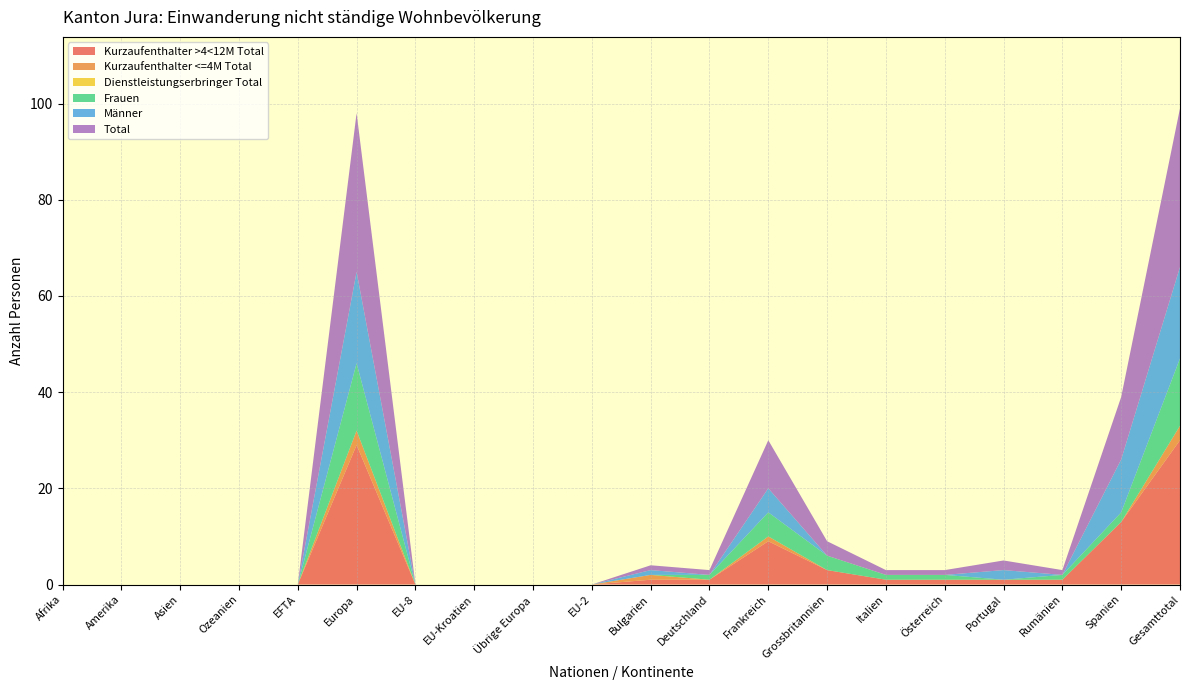

Reading left to right, list all the values displayed in this chart.

Kurzaufenthalter >4<12M Total: Afrika=0	Amerika=0	Asien=0	Ozeanien=0	EFTA=0	Europa=29	EU-8=0	EU-Kroatien=0	Übrige Europa=0	EU-2=0	Bulgarien=1	Deutschland=1	Frankreich=9	Grossbritannien=3	Italien=1	Österreich=1	Portugal=1	Rumänien=1	Spanien=13	Gesamttotal=30
Kurzaufenthalter <=4M Total: Afrika=0	Amerika=0	Asien=0	Ozeanien=0	EFTA=0	Europa=3	EU-8=0	EU-Kroatien=0	Übrige Europa=0	EU-2=0	Bulgarien=1	Deutschland=0	Frankreich=1	Grossbritannien=0	Italien=0	Österreich=0	Portugal=0	Rumänien=0	Spanien=0	Gesamttotal=3
Dienstleistungserbringer Total: Afrika=0	Amerika=0	Asien=0	Ozeanien=0	EFTA=0	Europa=0	EU-8=0	EU-Kroatien=0	Übrige Europa=0	EU-2=0	Bulgarien=0	Deutschland=0	Frankreich=0	Grossbritannien=0	Italien=0	Österreich=0	Portugal=0	Rumänien=0	Spanien=0	Gesamttotal=0
Frauen: Afrika=0	Amerika=0	Asien=0	Ozeanien=0	EFTA=0	Europa=14	EU-8=0	EU-Kroatien=0	Übrige Europa=0	EU-2=0	Bulgarien=0	Deutschland=1	Frankreich=5	Grossbritannien=3	Italien=1	Österreich=1	Portugal=0	Rumänien=1	Spanien=2	Gesamttotal=14
Männer: Afrika=0	Amerika=0	Asien=0	Ozeanien=0	EFTA=0	Europa=19	EU-8=0	EU-Kroatien=0	Übrige Europa=0	EU-2=0	Bulgarien=1	Deutschland=0	Frankreich=5	Grossbritannien=0	Italien=0	Österreich=0	Portugal=2	Rumänien=0	Spanien=11	Gesamttotal=19
Total: Afrika=0	Amerika=0	Asien=0	Ozeanien=0	EFTA=0	Europa=33	EU-8=0	EU-Kroatien=0	Übrige Europa=0	EU-2=0	Bulgarien=1	Deutschland=1	Frankreich=10	Grossbritannien=3	Italien=1	Österreich=1	Portugal=2	Rumänien=1	Spanien=13	Gesamttotal=33